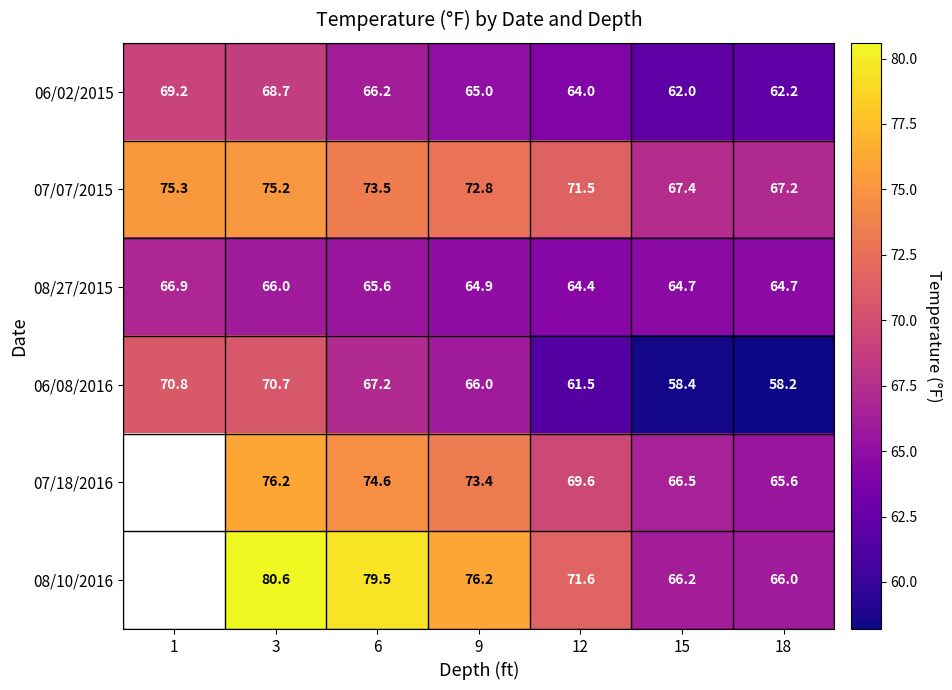

Between 15 and 18, which series saw the biggest shift?

07/18/2016